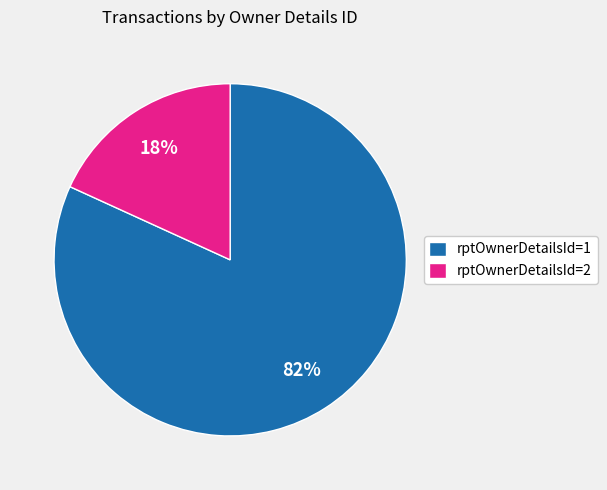

True or false: rptOwnerDetailsId=1 accounts for 94% of the total.

False